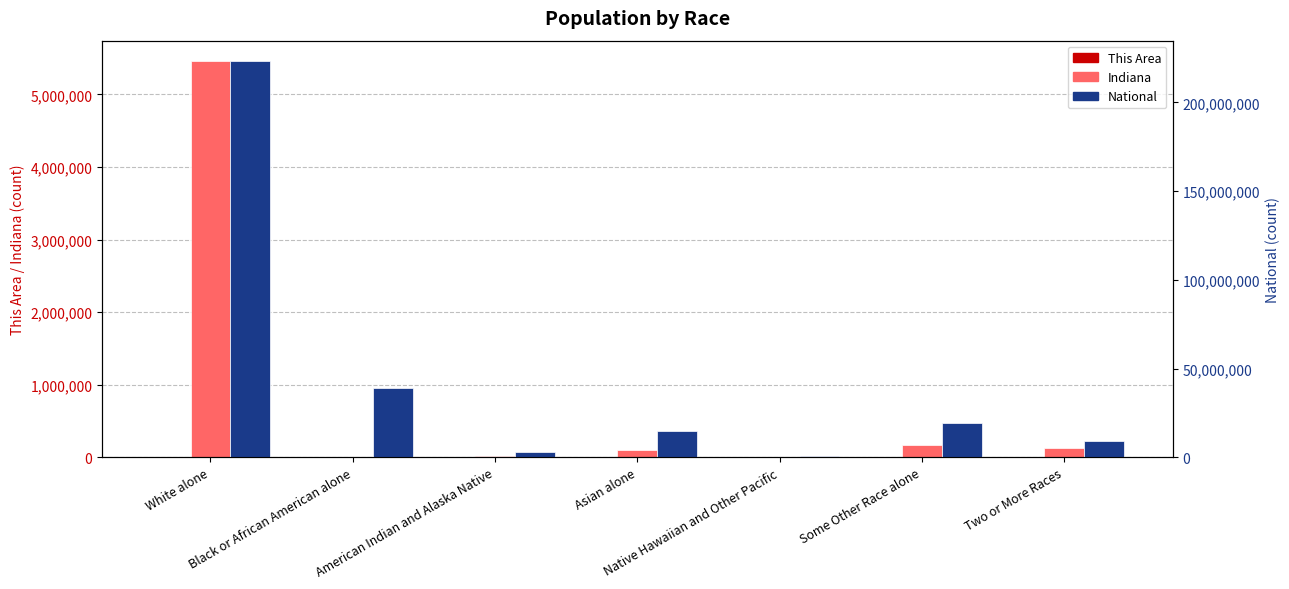

Reading right to left, transcribe all the data shown in this chart.

This Area: 33	42	0	4	7	9	3965
Indiana: 127901	173314	2348	102474	18462	397	5467906
National: 9009073	19107368	540013	14674252	2932248	38929319	223553265